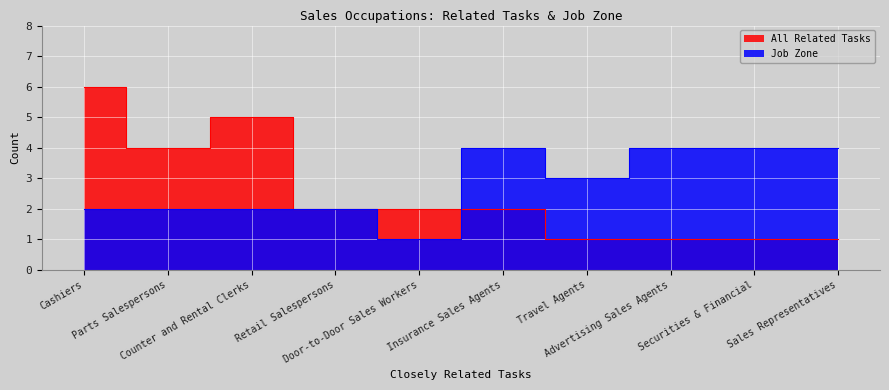

What position from the right is Cashiers?

10